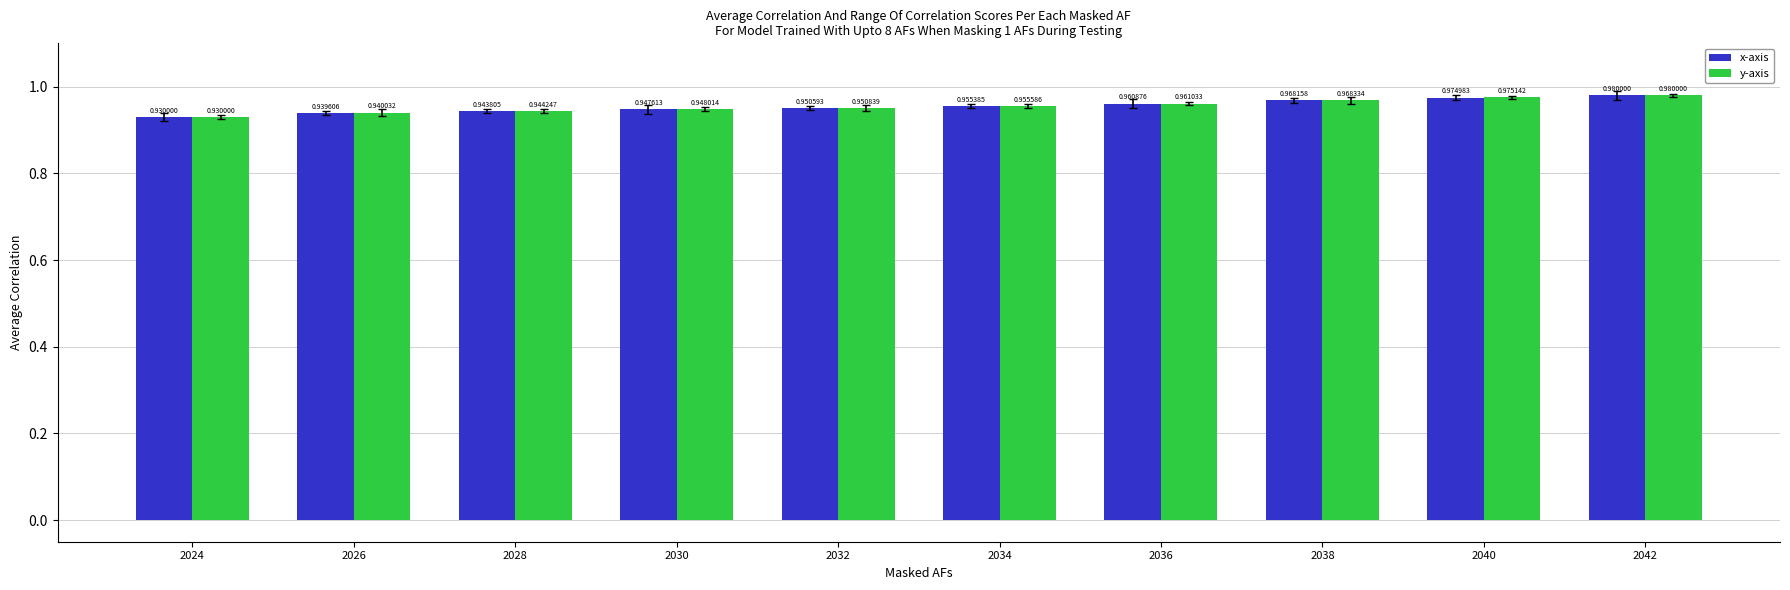

What are all the series names shown in the legend?

x-axis, y-axis